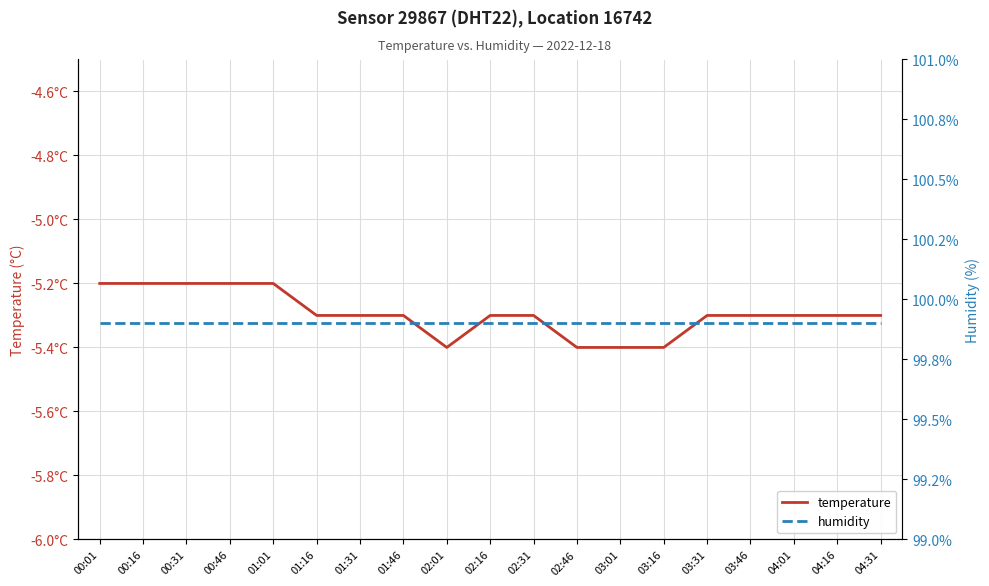

Is the value of temperature at 02:16 greater than the value of humidity at 00:31?

No